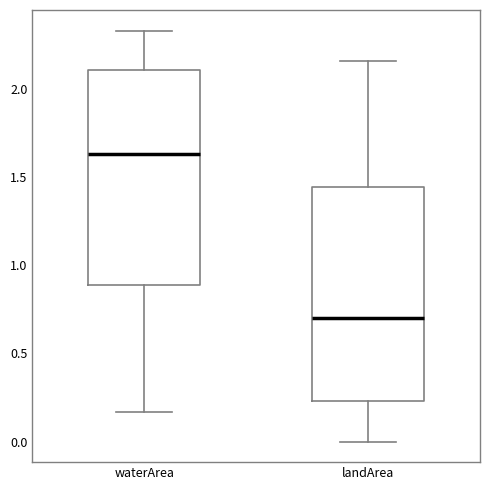

Reading left to right, read every box against the y-axis: the position of its median line, the range the box covers, and the ends of its whiskers. The values are not printed on the chart, so give them approximately, as read against the axis.

waterArea: median 1.65, box 0.90 to 2.10, whiskers 0.15 to 2.35
landArea: median 0.70, box 0.25 to 1.45, whiskers 0.00 to 2.15